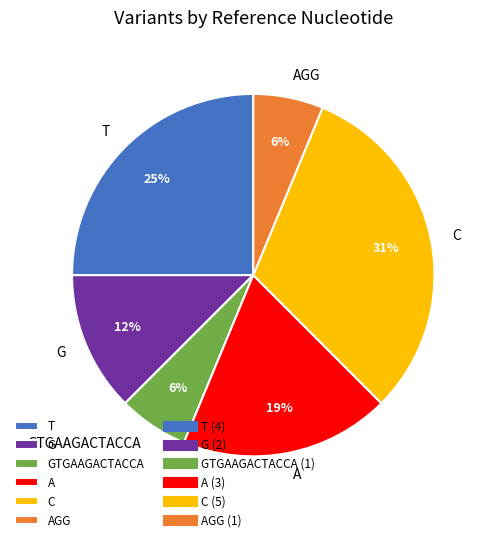

What is the ratio of the value at GTGAAGACTACCA to the value at A?

0.3